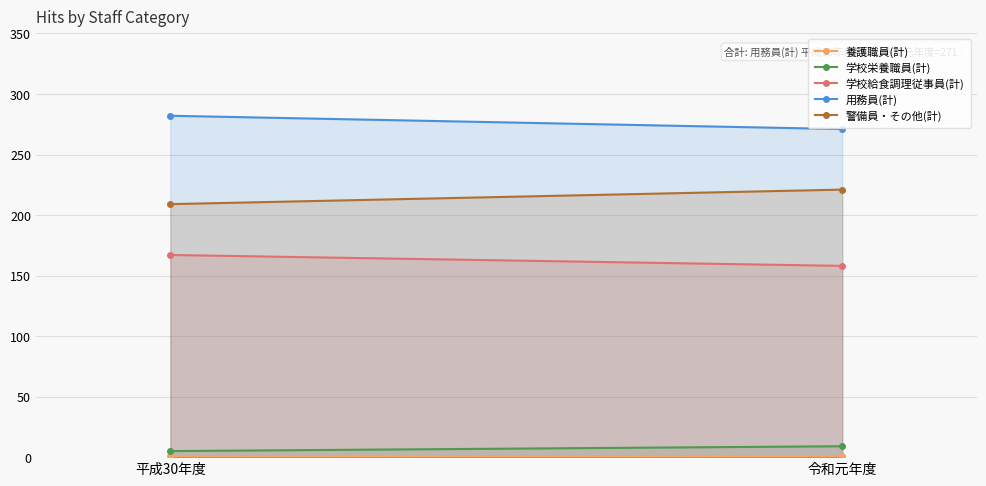

Between 令和元年度 and 平成30年度, which is larger?

令和元年度